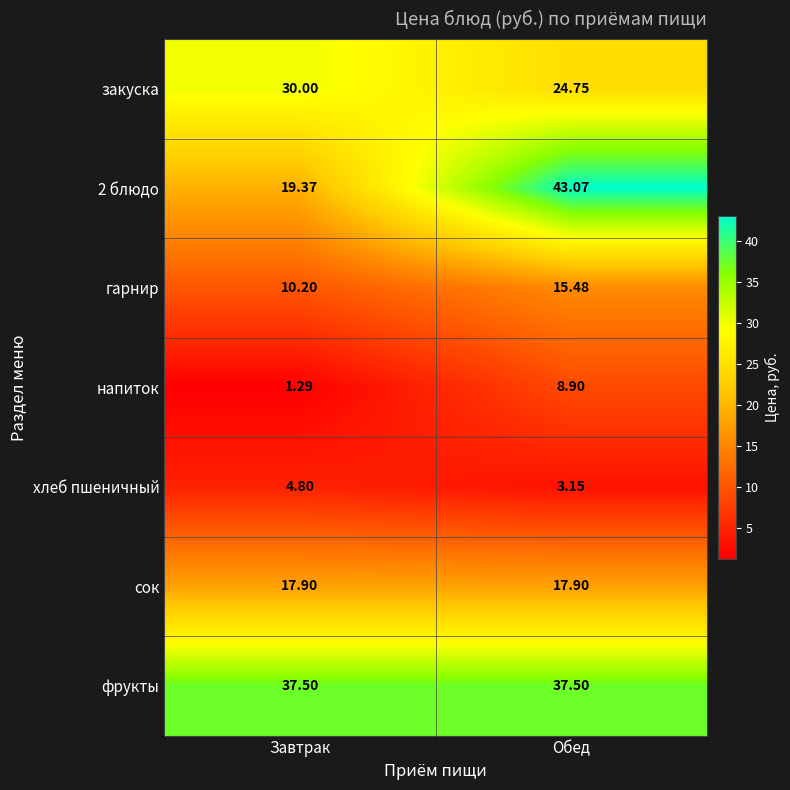

Which label corresponds to the smallest value in the chart?

Завтрак